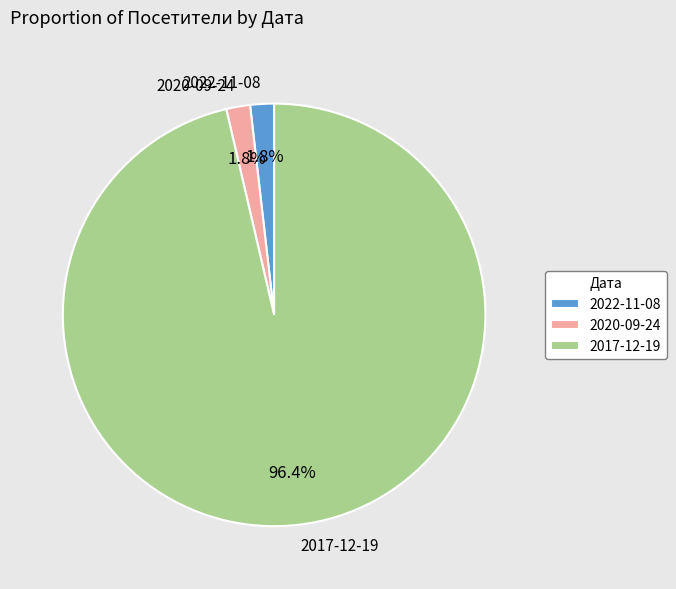

What portion of the pie excludes 2022-11-08?

98.2%